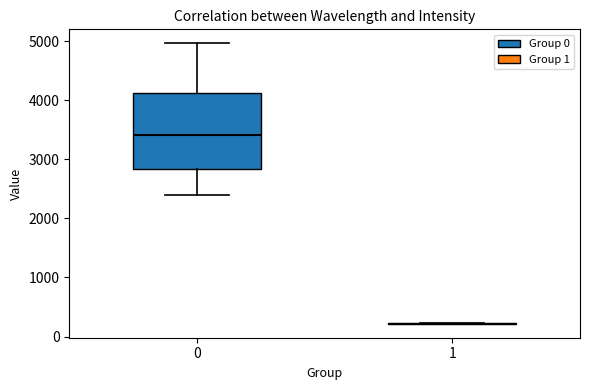

Reading left to right, read every box against the y-axis: the position of its median line, the range the box covers, and the ends of its whiskers. The values are not printed on the chart, so give them approximately, as read against the axis.

0: median 3400, box 2800 to 4100, whiskers 2400 to 5000
1: box collapsed to a line at 200, whiskers 200 to 200